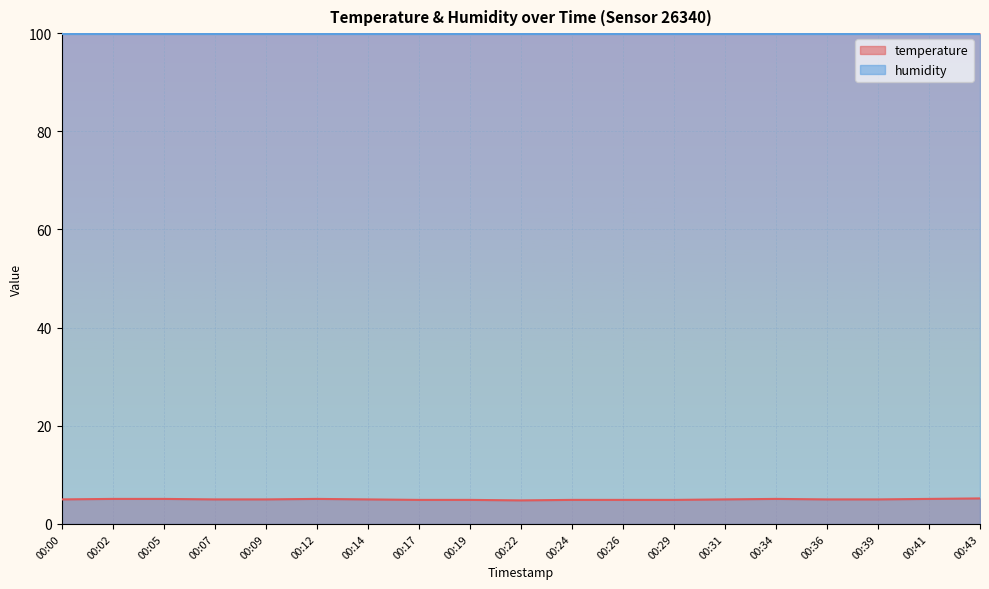

Reading left to right, extract all data points from this chart.

5.0	5.1	5.1	5.0	5.0	5.1	5.0	4.9	4.9	4.8	4.9	4.9	4.9	5.0	5.1	5.0	5.0	5.1	5.2